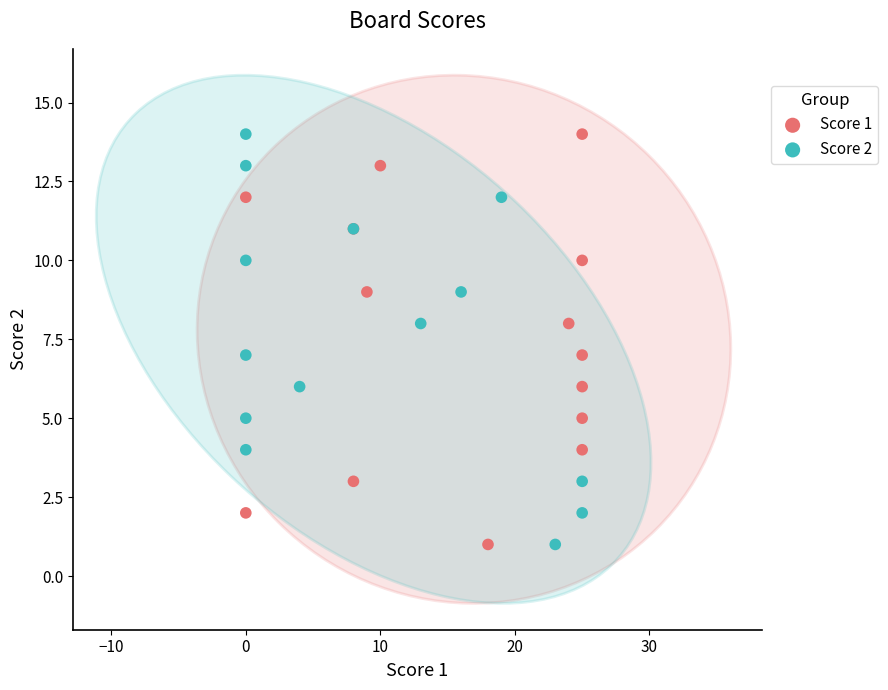

What are all the series names shown in the legend?

Score 1, Score 2